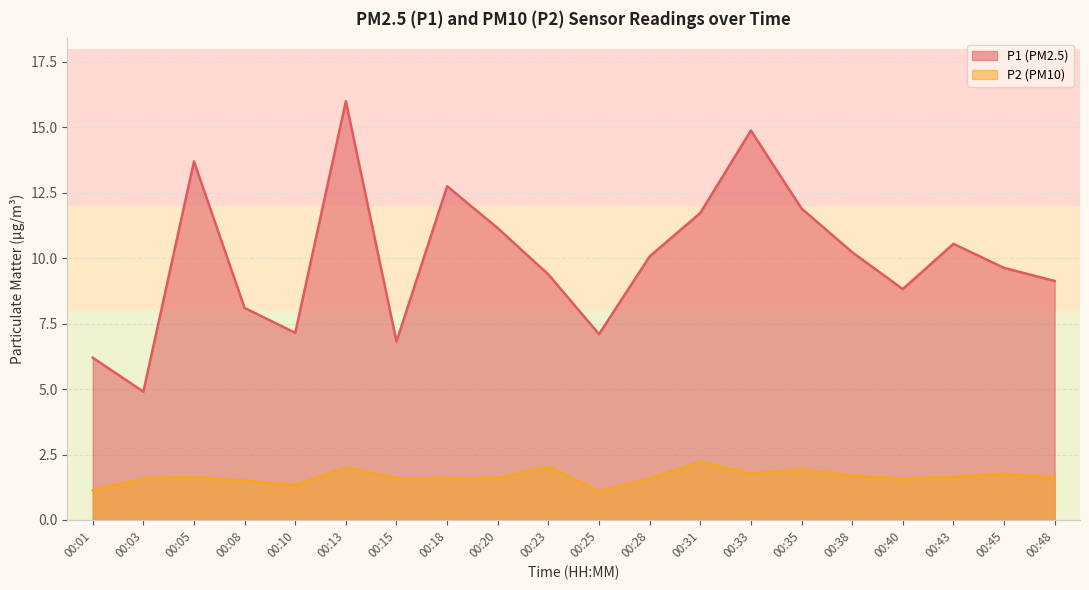

What are all the series names shown in the legend?

P1 (PM2.5), P2 (PM10)